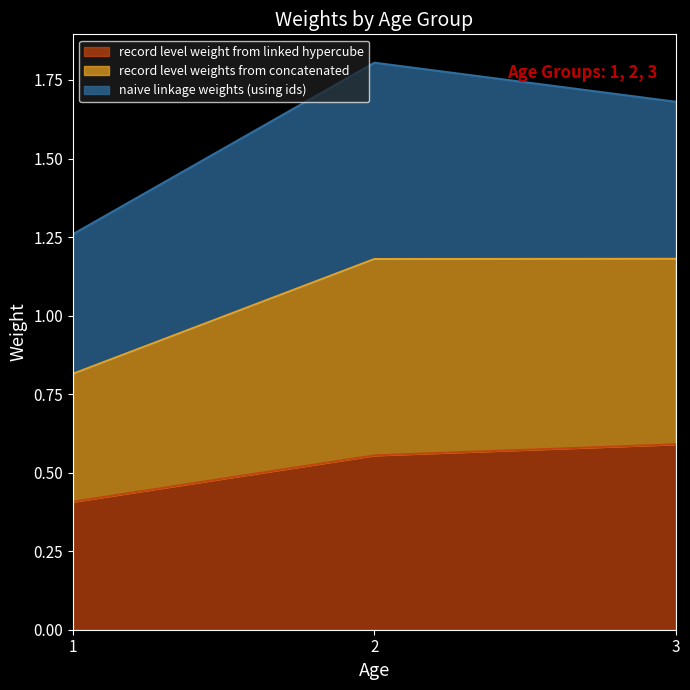

What is the total value across all series at 2?

1.8